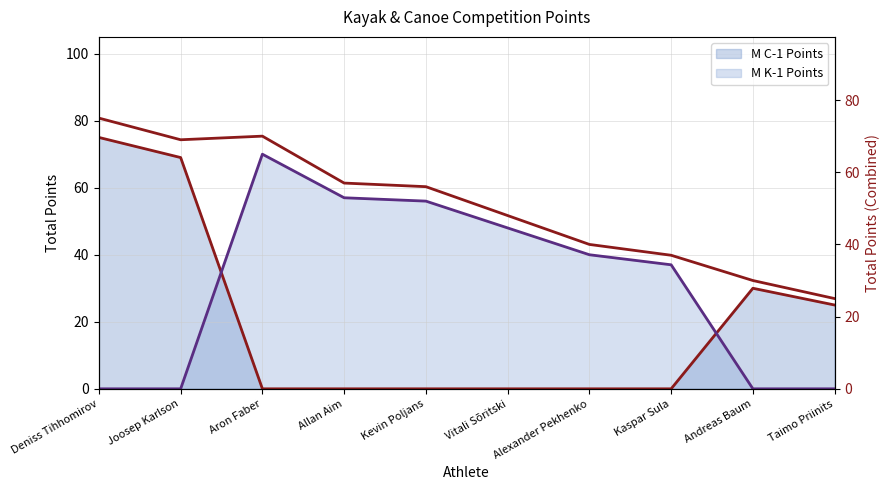

Rank the categories by value from highest to lowest.

Deniss Tihhomirov, Aron Faber, Joosep Karlson, Allan Aim, Kevin Poljans, Vitali Sõritski, Alexander Pekhenko, Kaspar Sula, Andreas Baum, Taimo Priinits